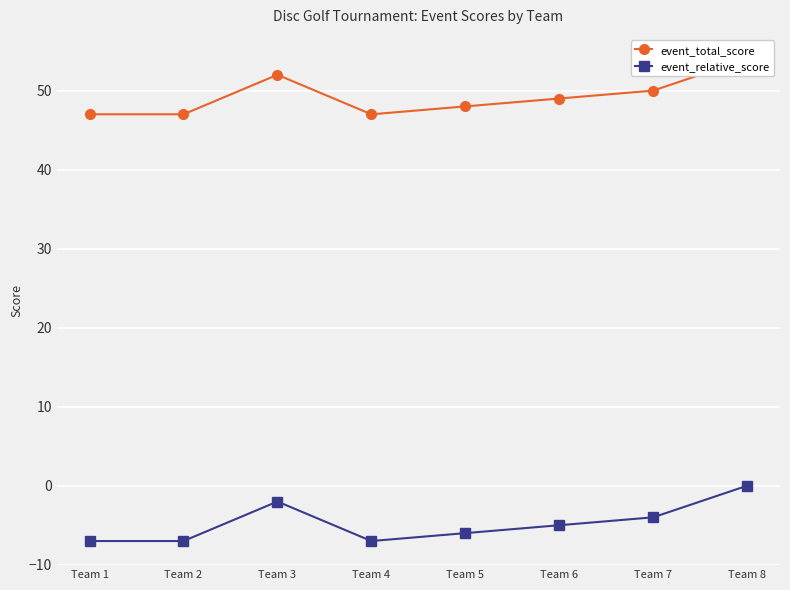

At Team 1, list the series in order from smallest to largest.

event_relative_score, event_total_score